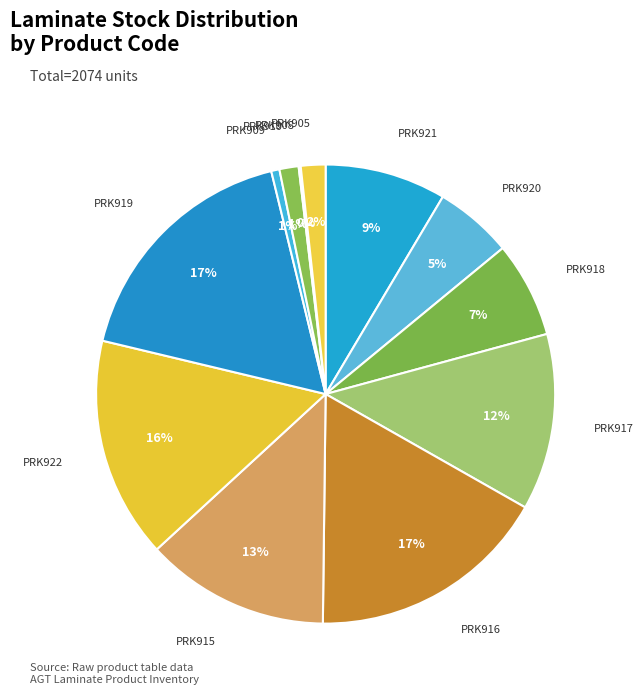

To the nearest percent, what percentage of the pie is PRK910?

1%